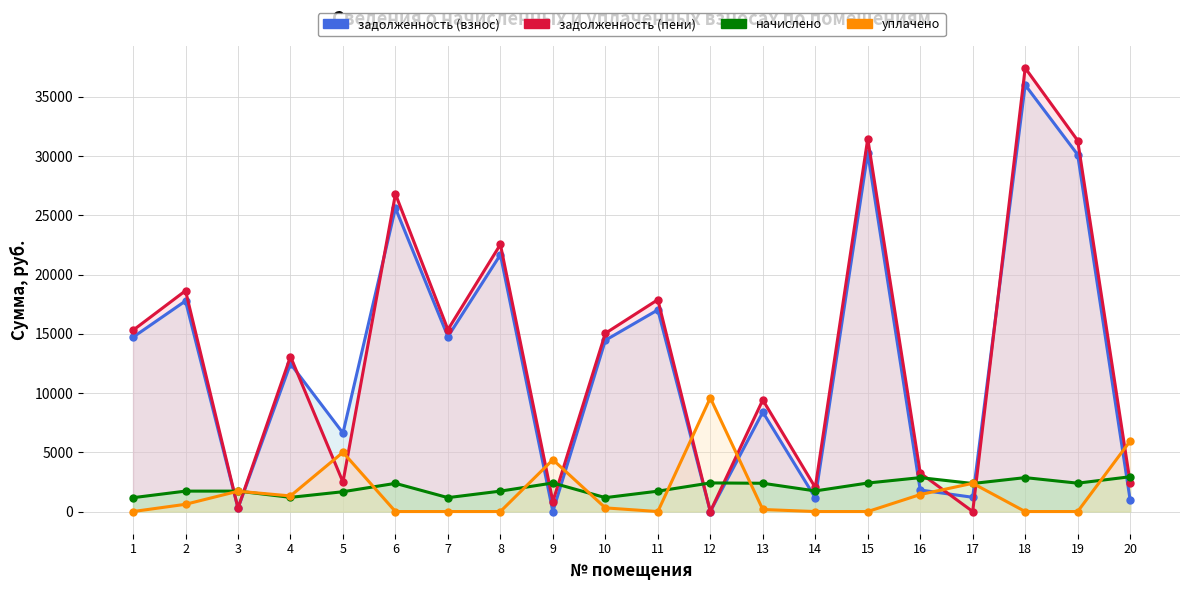

What are all the series names shown in the legend?

задолженность (взнос), задолженность (пени), начислено, уплачено